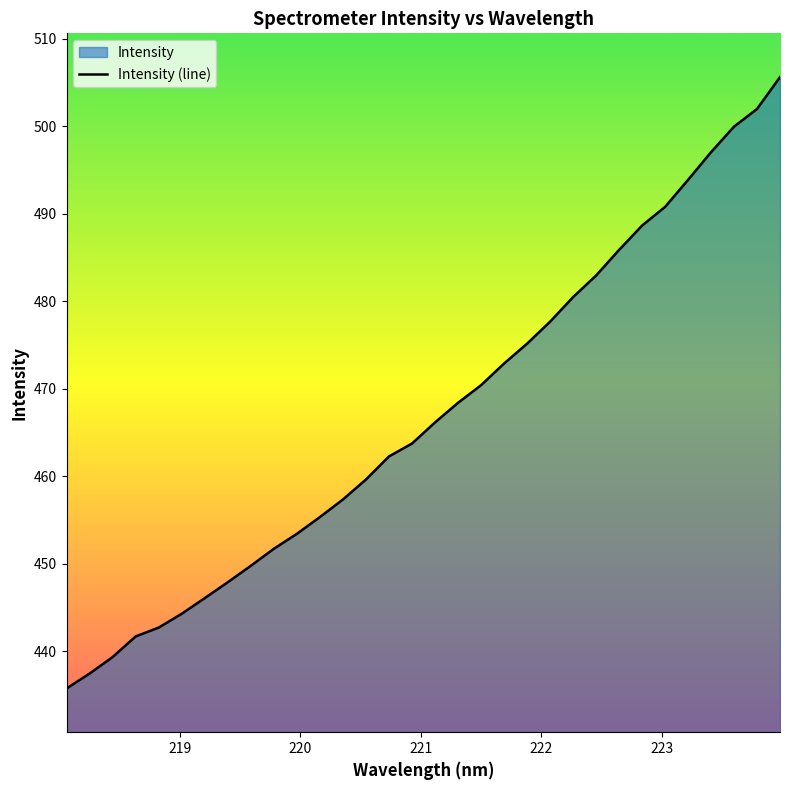

What is the smallest value displayed?

435.7